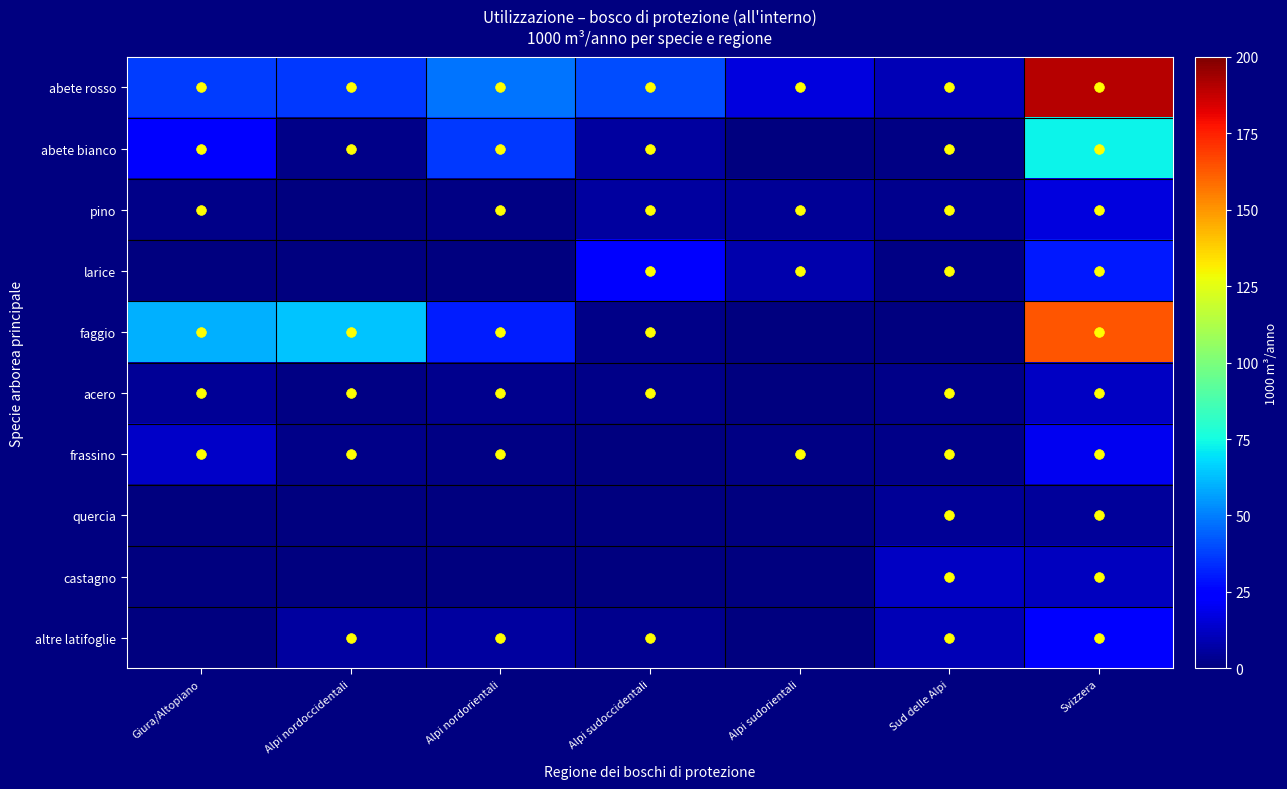

Reading left to right, transcribe all the data shown in this chart.

abete rosso: Giura/Altopiano=37	Alpi nordoccidentali=36	Alpi nordorientali=48	Alpi sudoccidentali=40	Alpi sudorientali=17	Sud delle Alpi=10	Svizzera=190
abete bianco: Giura/Altopiano=24	Alpi nordoccidentali=2	Alpi nordorientali=36	Alpi sudoccidentali=6	Alpi sudorientali=0	Sud delle Alpi=1	Svizzera=73
pino: Giura/Altopiano=2	Alpi nordoccidentali=0	Alpi nordorientali=1	Alpi sudoccidentali=6	Alpi sudorientali=4	Sud delle Alpi=3	Svizzera=17
larice: Giura/Altopiano=0	Alpi nordoccidentali=0	Alpi nordorientali=0	Alpi sudoccidentali=24	Alpi sudorientali=8	Sud delle Alpi=1	Svizzera=30
faggio: Giura/Altopiano=60	Alpi nordoccidentali=64	Alpi nordorientali=31	Alpi sudoccidentali=2	Alpi sudorientali=0	Sud delle Alpi=0	Svizzera=164
acero: Giura/Altopiano=4	Alpi nordoccidentali=1	Alpi nordorientali=3	Alpi sudoccidentali=2	Alpi sudorientali=0	Sud delle Alpi=2	Svizzera=12
frassino: Giura/Altopiano=13	Alpi nordoccidentali=2	Alpi nordorientali=1	Alpi sudoccidentali=0	Alpi sudorientali=1	Sud delle Alpi=2	Svizzera=20
quercia: Giura/Altopiano=0	Alpi nordoccidentali=0	Alpi nordorientali=0	Alpi sudoccidentali=0	Alpi sudorientali=0	Sud delle Alpi=4	Svizzera=5
castagno: Giura/Altopiano=0	Alpi nordoccidentali=0	Alpi nordorientali=0	Alpi sudoccidentali=0	Alpi sudorientali=0	Sud delle Alpi=12	Svizzera=11
altre latifoglie: Giura/Altopiano=0	Alpi nordoccidentali=6	Alpi nordorientali=6	Alpi sudoccidentali=3	Alpi sudorientali=0	Sud delle Alpi=10	Svizzera=25